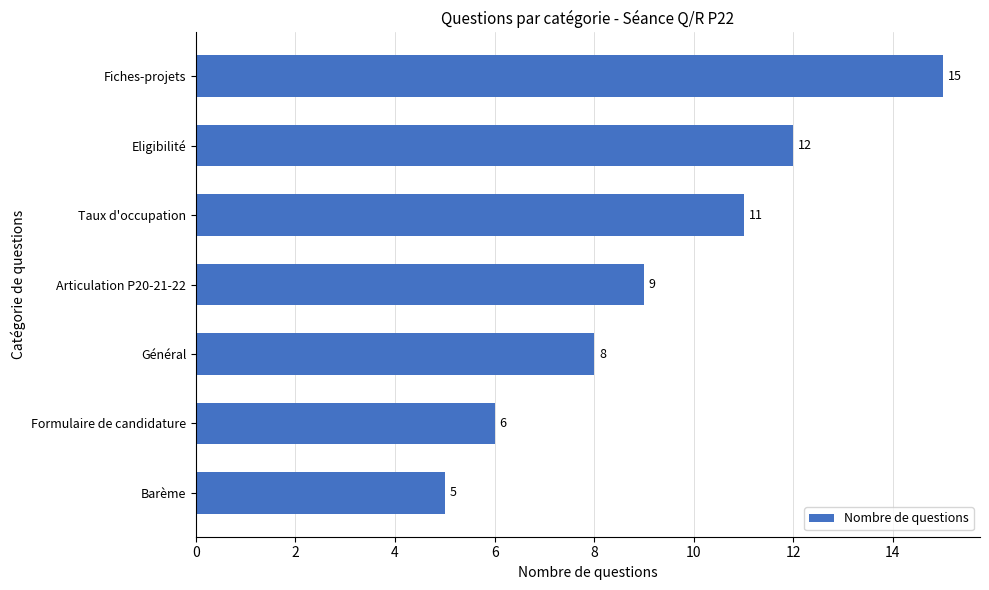

Where is the data nearest to the value 10?

Articulation P20-21-22